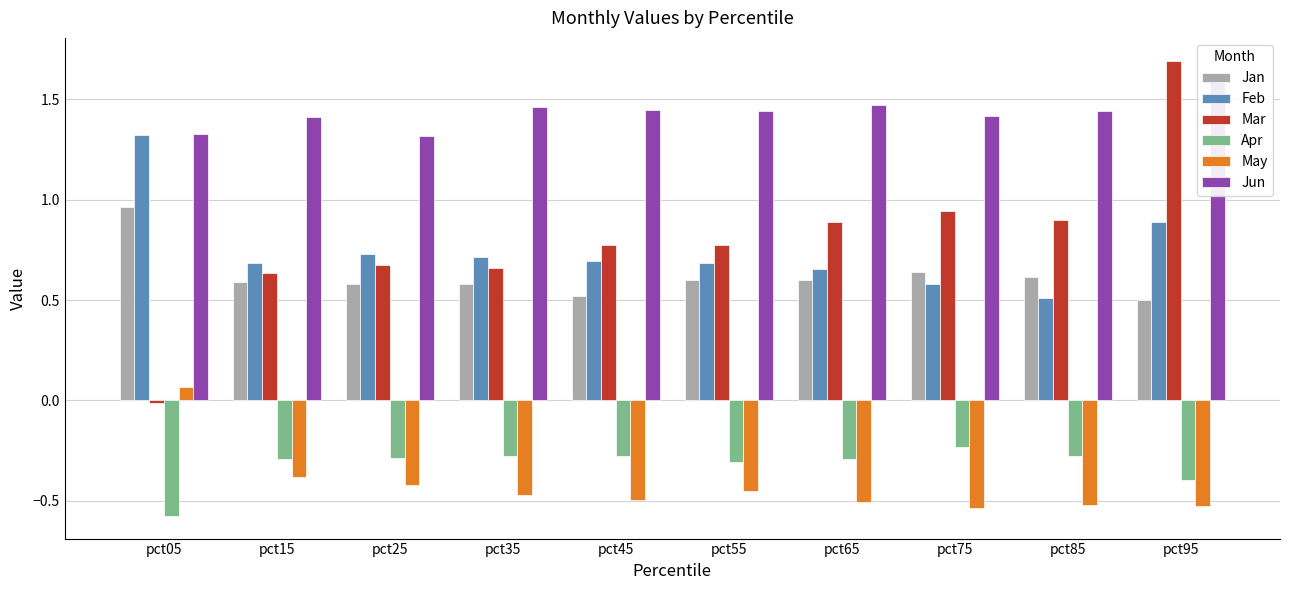

What is the highest value of the May series?

0.1